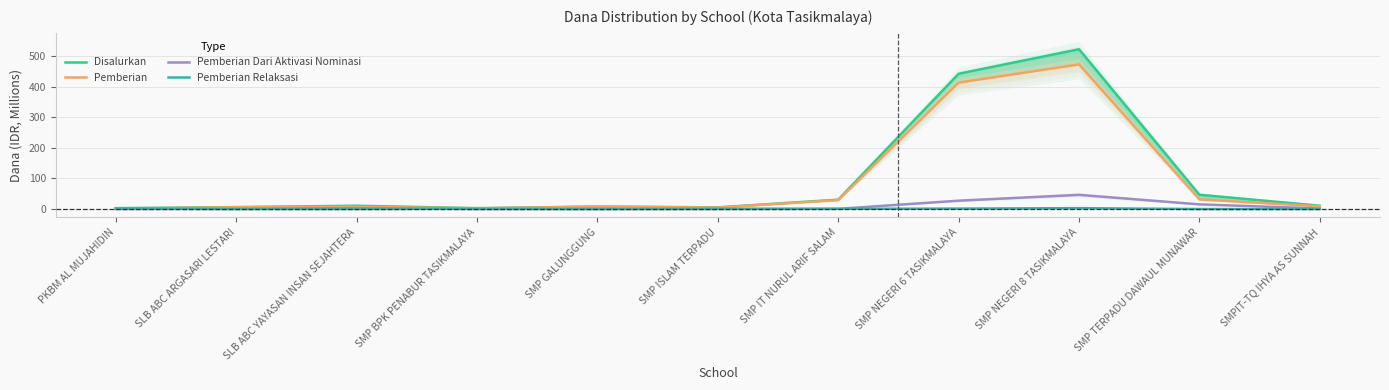

Reading left to right, extract all data points from this chart.

Disalurkan: 3.0	6.4	10.9	3.0	8.2	5.6	30.8	442.1	522.4	46.9	10.9
Pemberian: 0.8	6.0	7.5	2.2	7.9	4.9	29.2	413.2	472.9	31.5	9.0
Pemberian Dari Aktivasi Nominasi: 0.0	0.4	3.4	0.0	0.4	0.0	0.8	27.4	46.5	15.4	1.9
Pemberian Relaksasi: 2.2	0.0	0.0	0.8	0.0	0.8	0.8	1.5	3.0	0.0	0.0